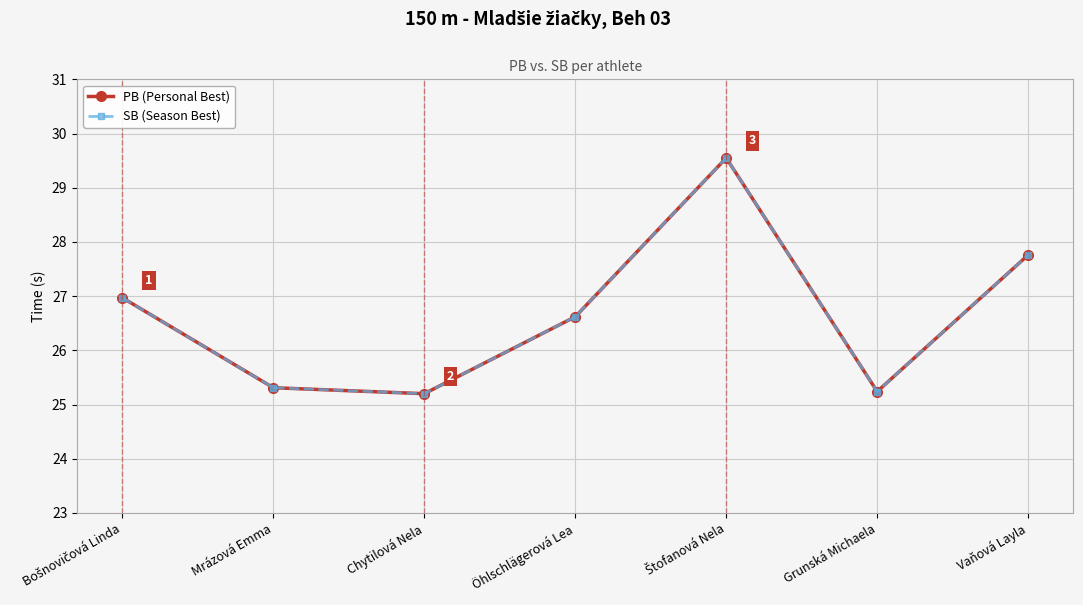

Is the value of PB (Personal Best) at Vaňová Layla greater than the value of SB (Season Best) at Vaňová Layla?

No